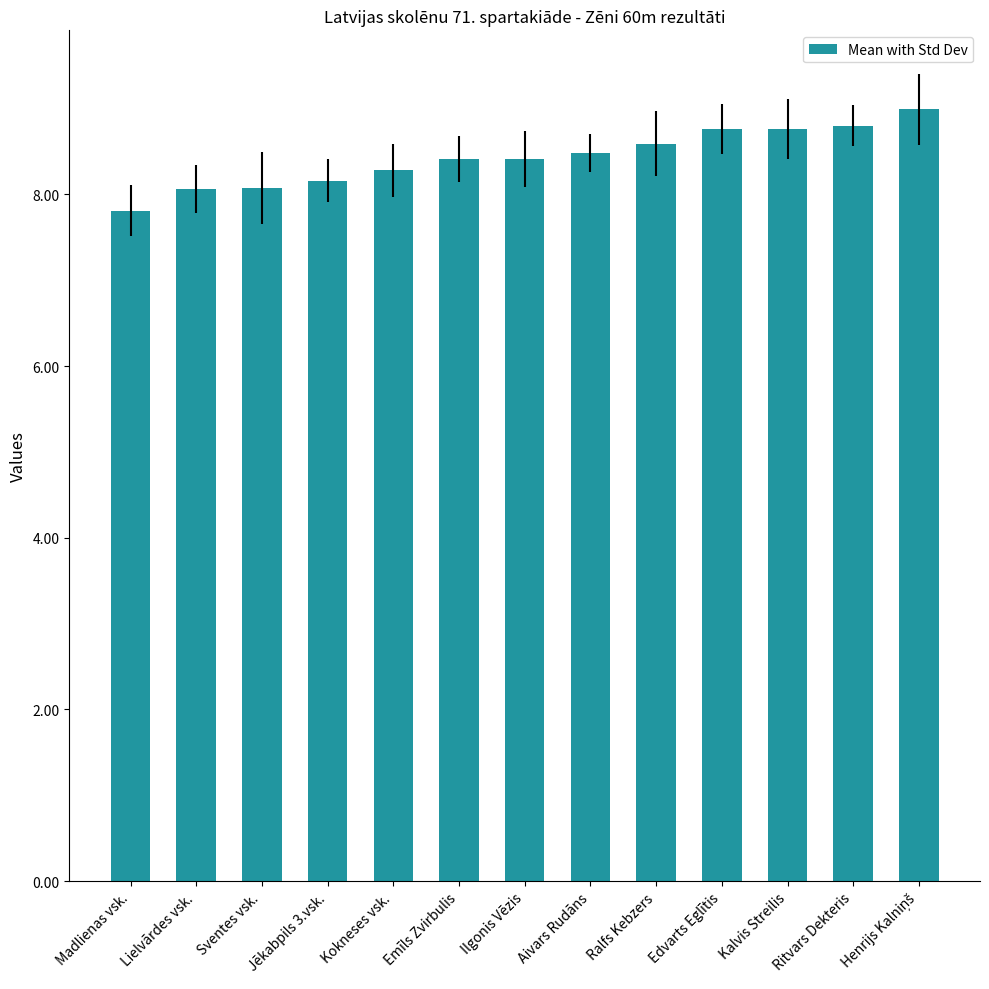

True or false: the data shows 8.4 at Ilgonis Vēzis.

True